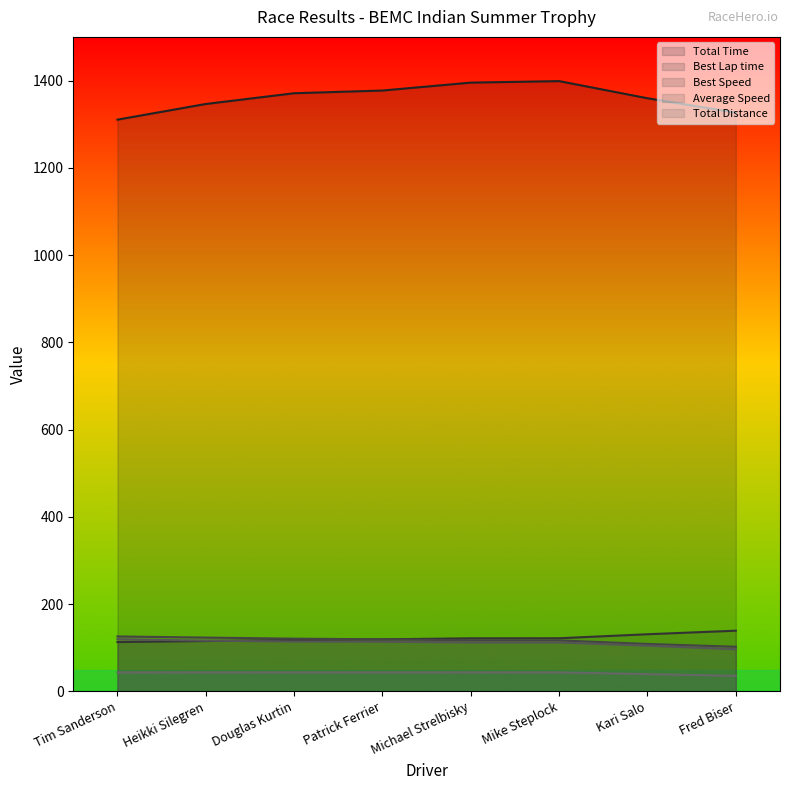

Which series changed the most between Douglas Kurtin and Fred Biser?

Total Time